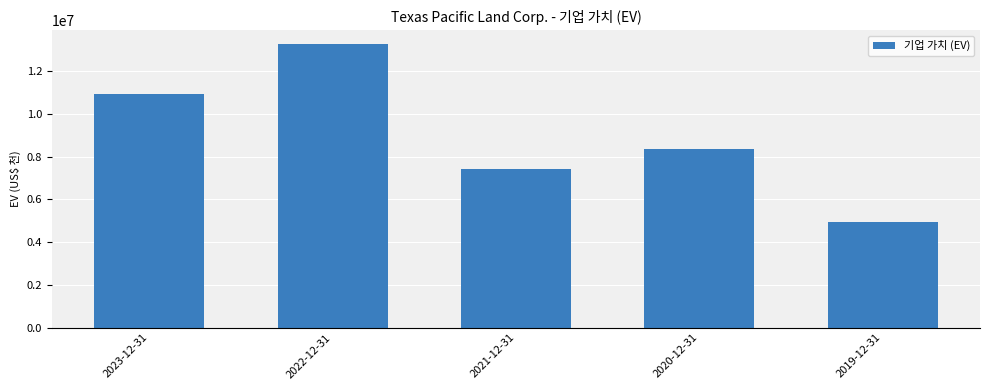

What is the change in value from 2022-12-31 to 2019-12-31?

-8298519